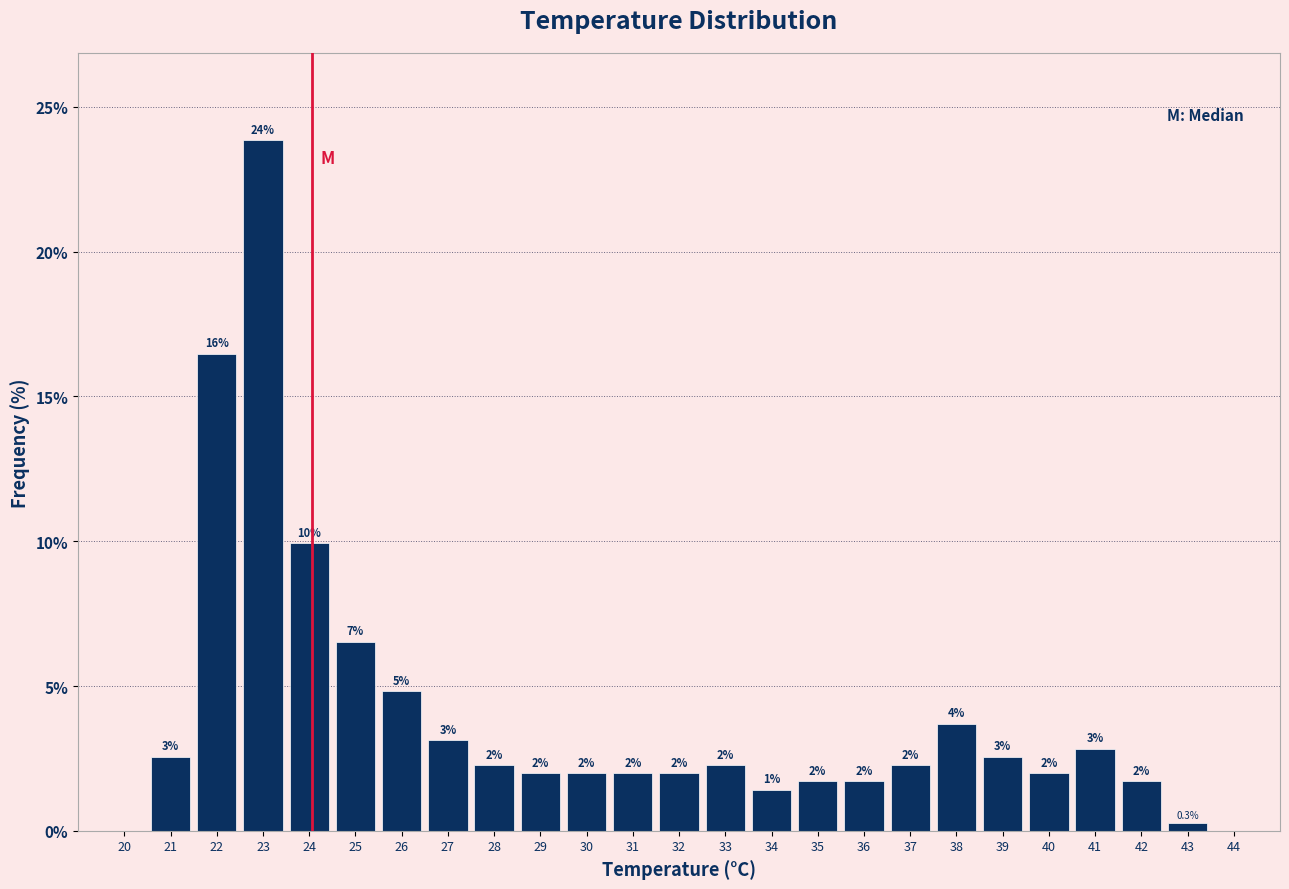

What is the maximum value shown in the chart?

23.9